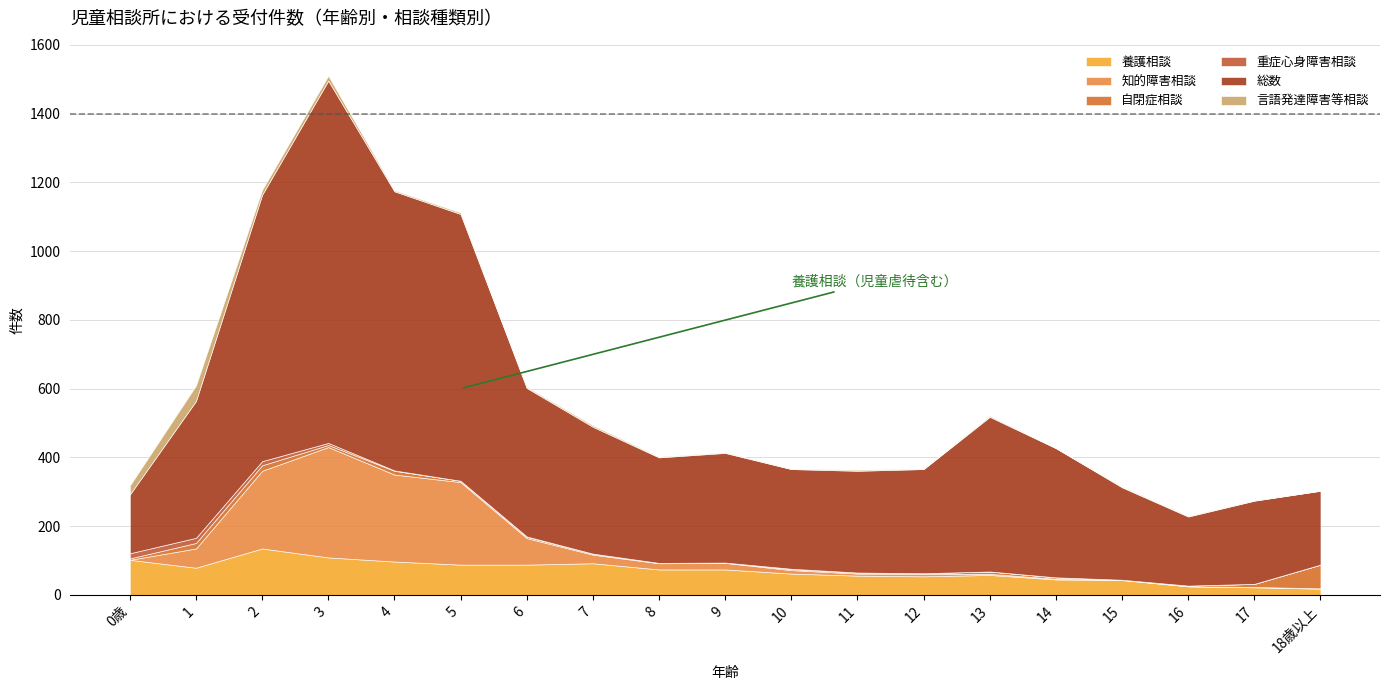

At 0歳, list the series in order from smallest to largest.

知的障害相談, 自閉症相談, 重症心身障害相談, 言語発達障害等相談, 養護相談, 総数